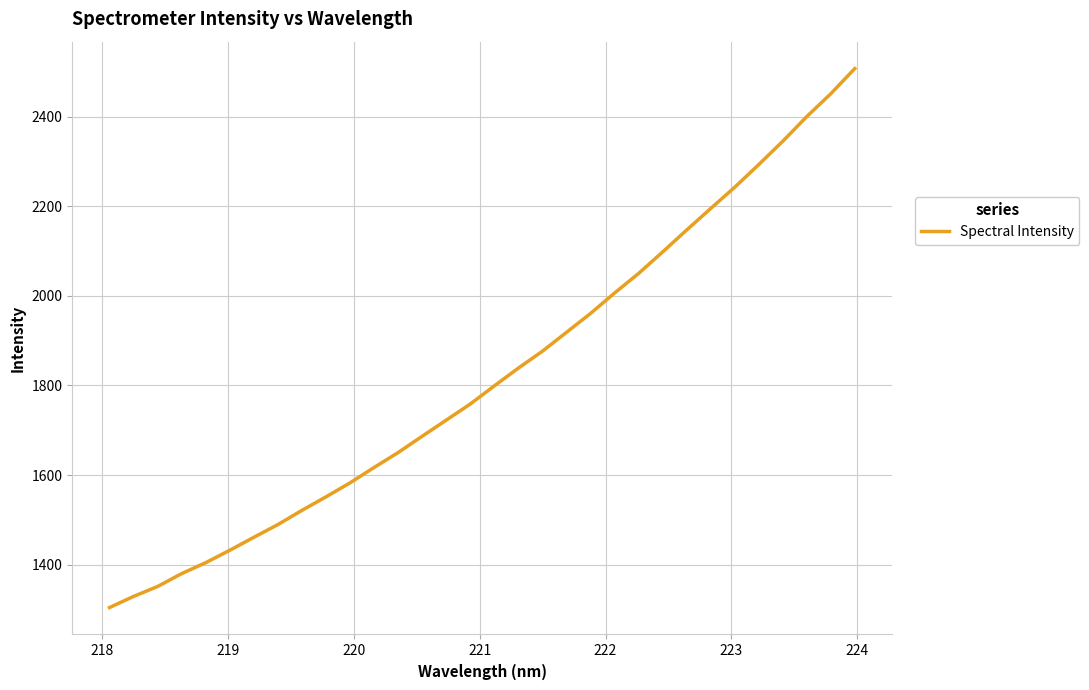

What is the smallest value displayed?

1304.0